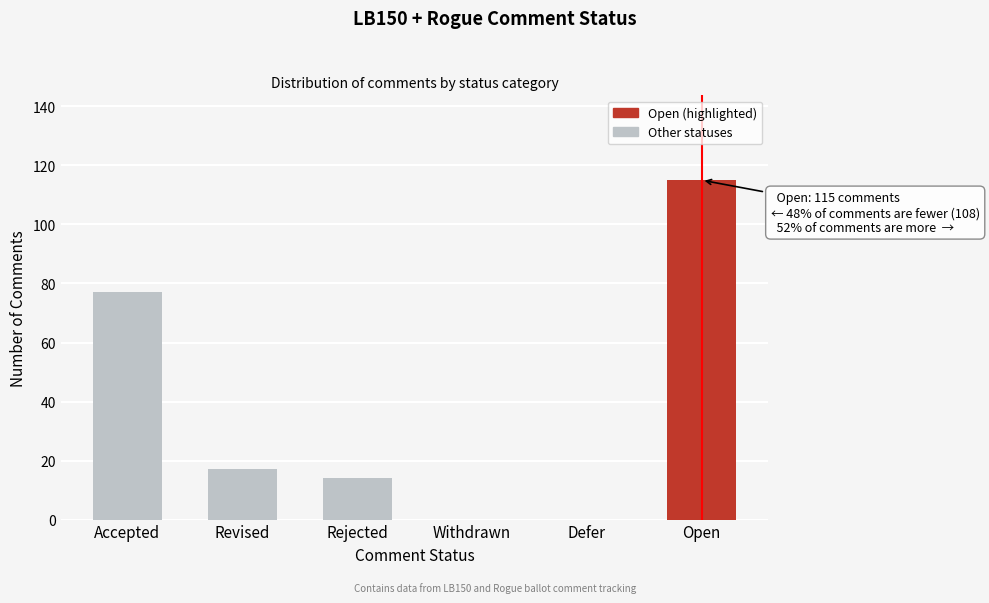

Reading left to right, extract all data points from this chart.

Accepted=77	Revised=17	Rejected=14	Withdrawn=0	Defer=0	Open=115